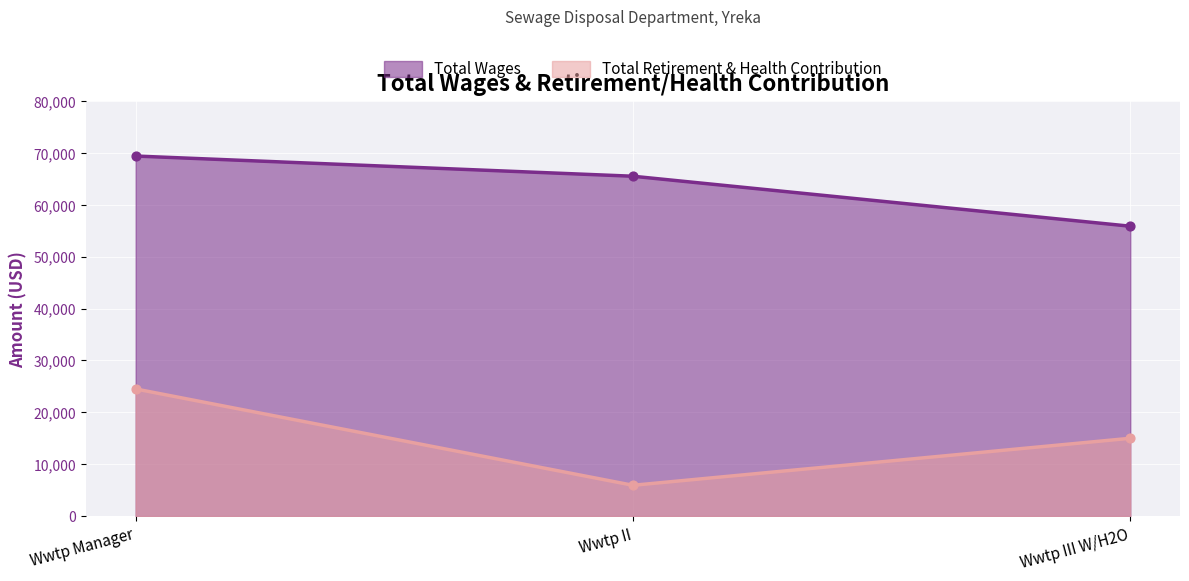

Which series has the largest total across all categories?

Total Wages